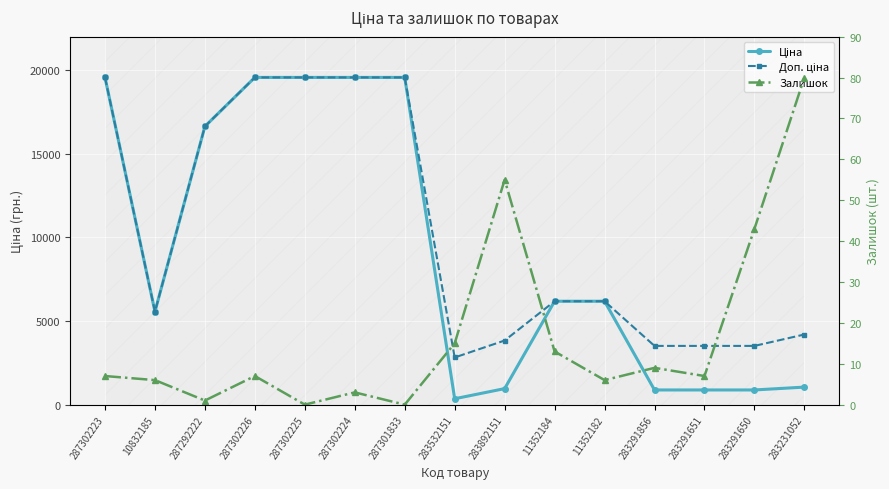

Where is the first local maximum for Залишок?

287302226